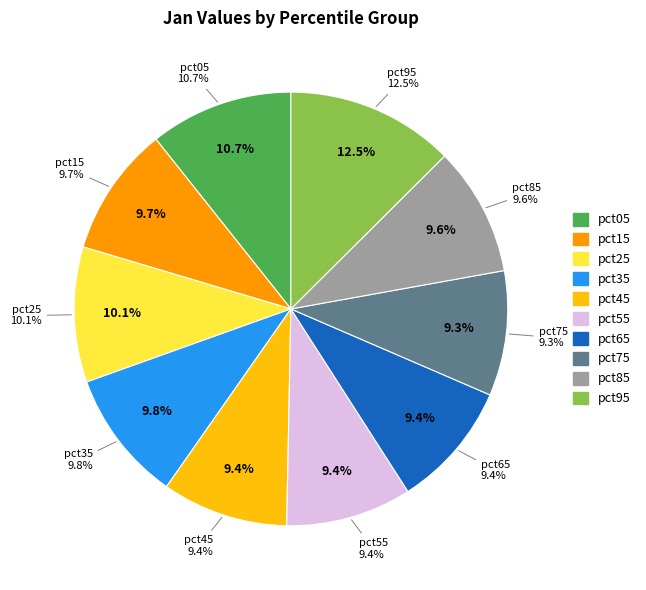

To the nearest percent, what portion does pct75 represent?

9%